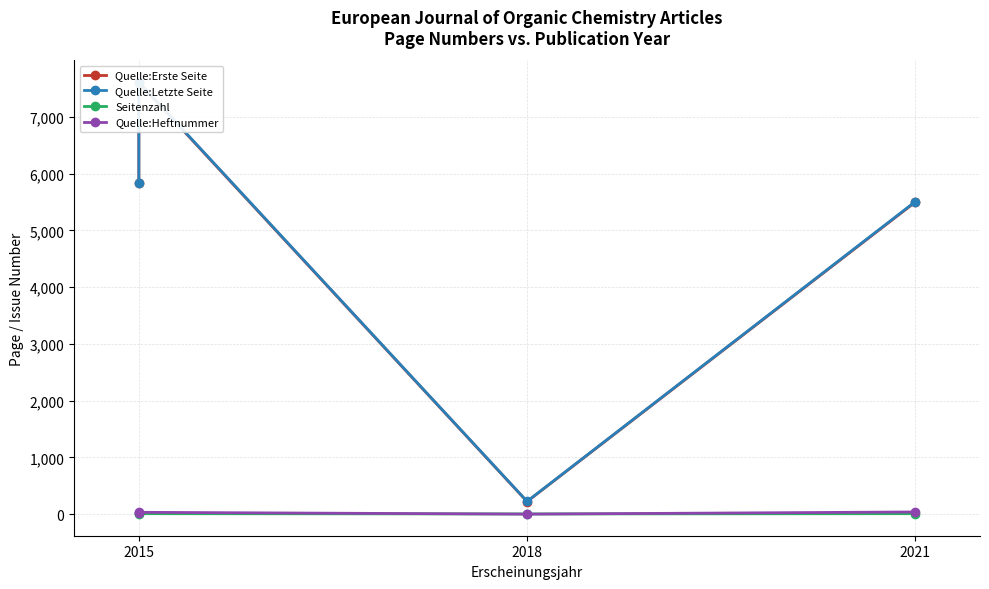

How many lines are shown in the chart?

4